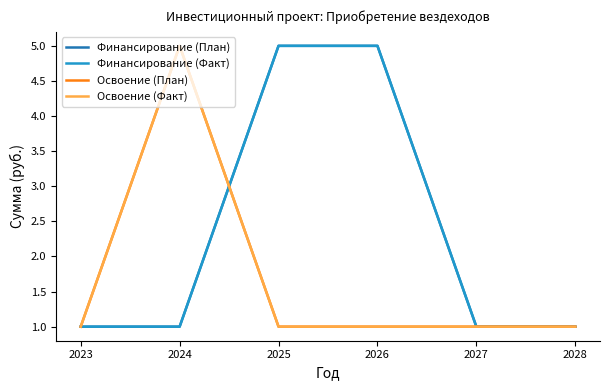

Does the chart display data point markers on the line(s)?

No